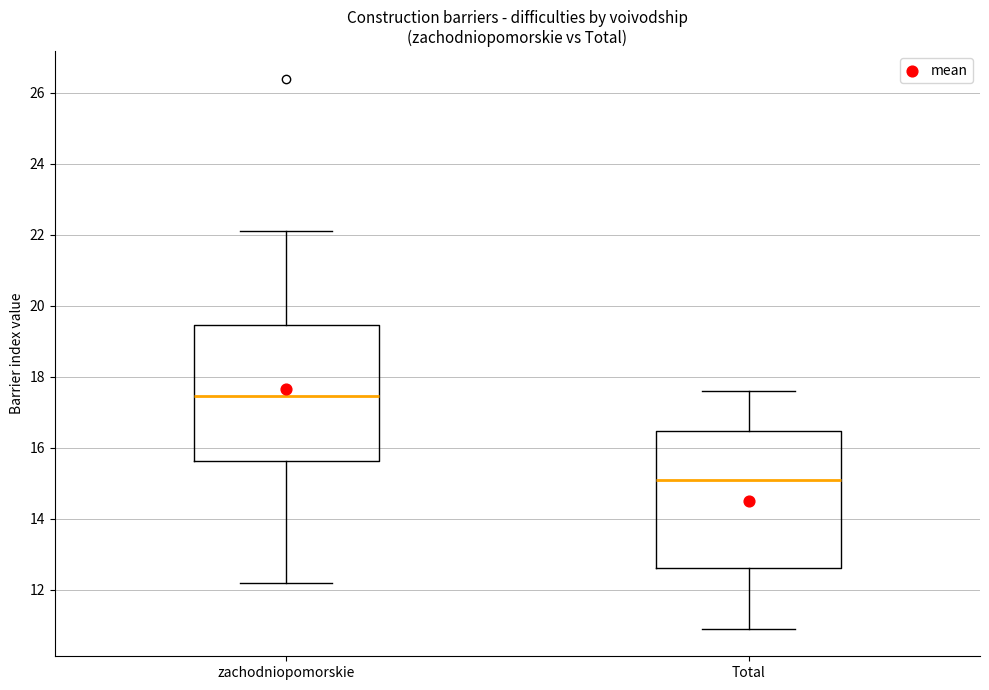

Where does the upper whisker of the box for Total end on the y-axis? The values are not printed on the chart, so give them approximately, as read against the axis.

17.6